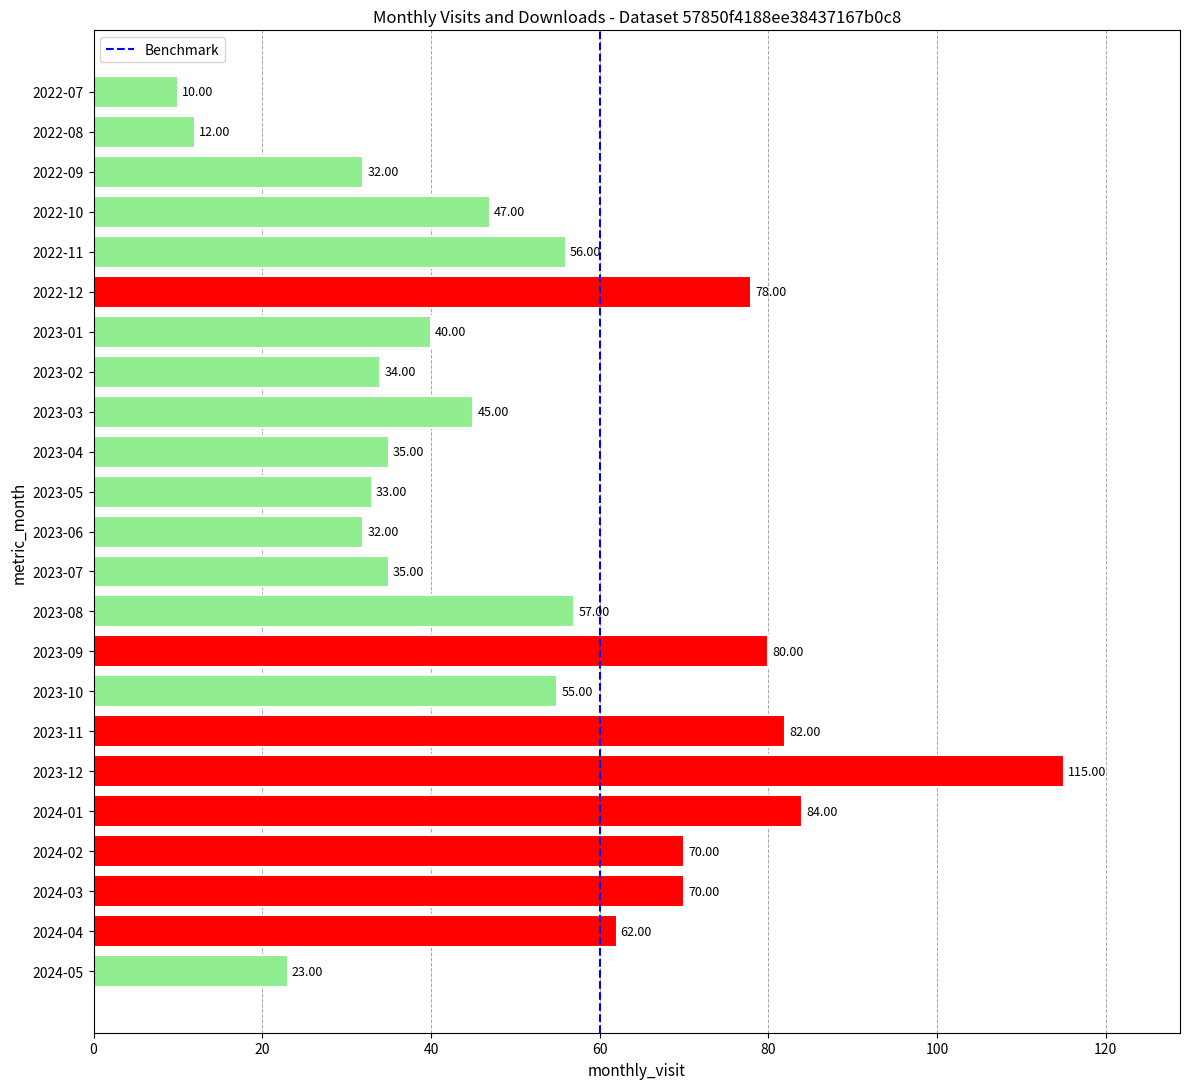

What is the difference between the maximum and minimum values?

105